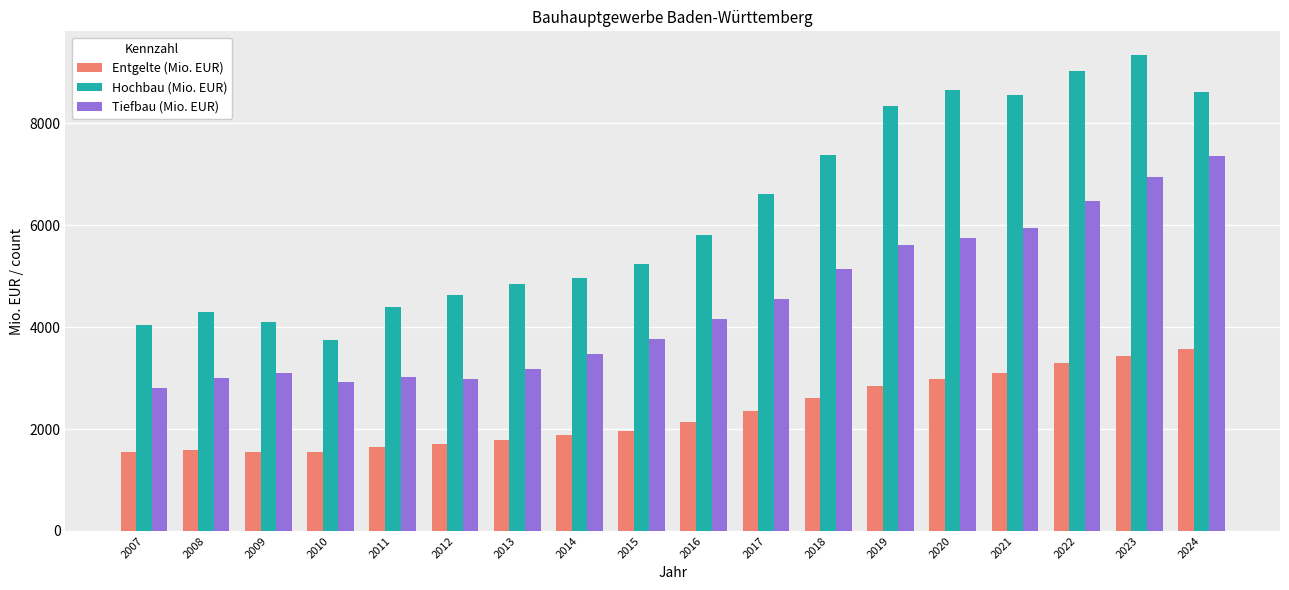

Is it true that Entgelte (Mio. EUR) equals 595 at 2012?

False